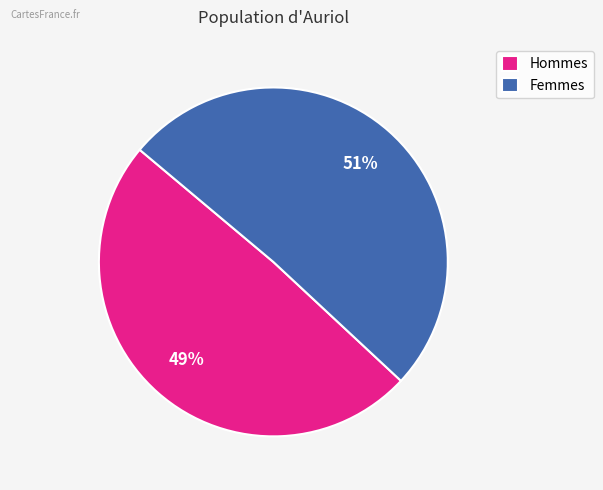

Is the sum of Hommes and Femmes greater than half?

Yes